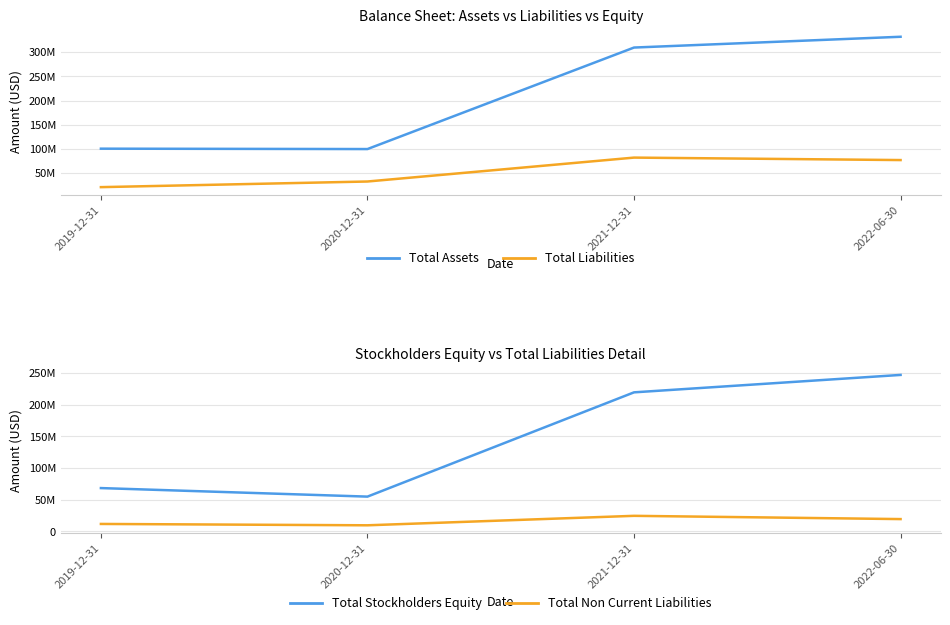

True or false: Total Non Current Liabilities and Total Stockholders Equity cross at least once.

False